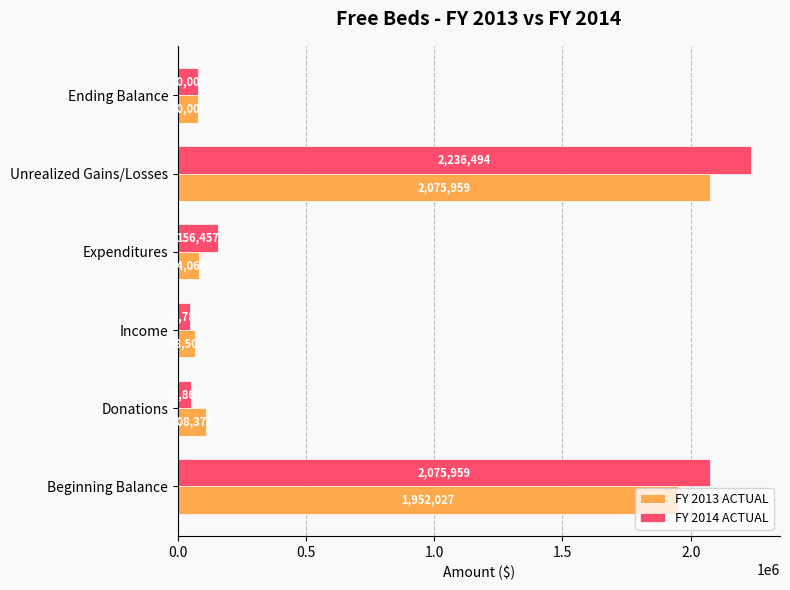

The FY 2013 ACTUAL series shows 68502.7 at Income. True or false?

True